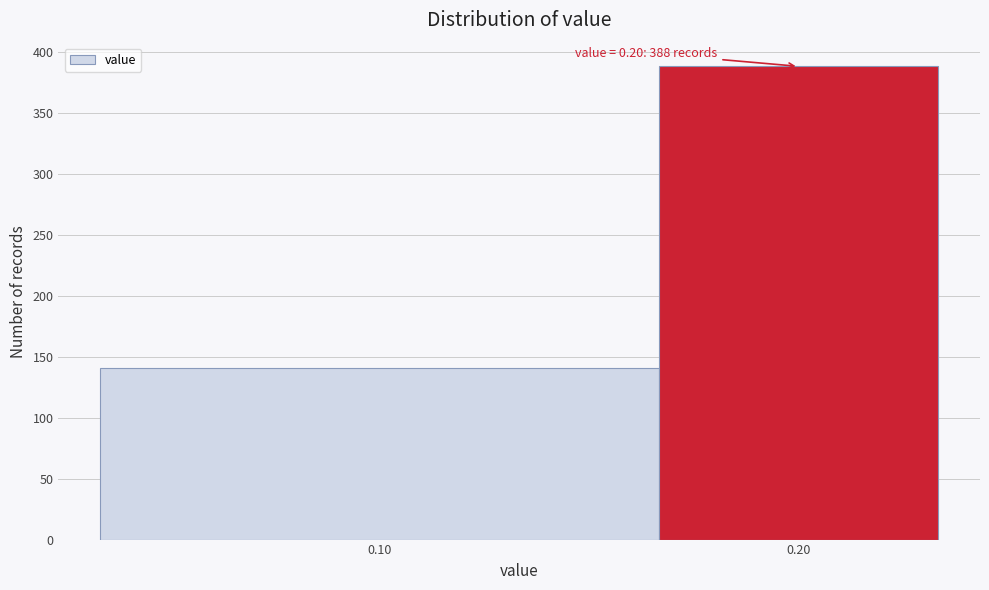

Reading left to right, what are all the values shown in this chart?

141	388